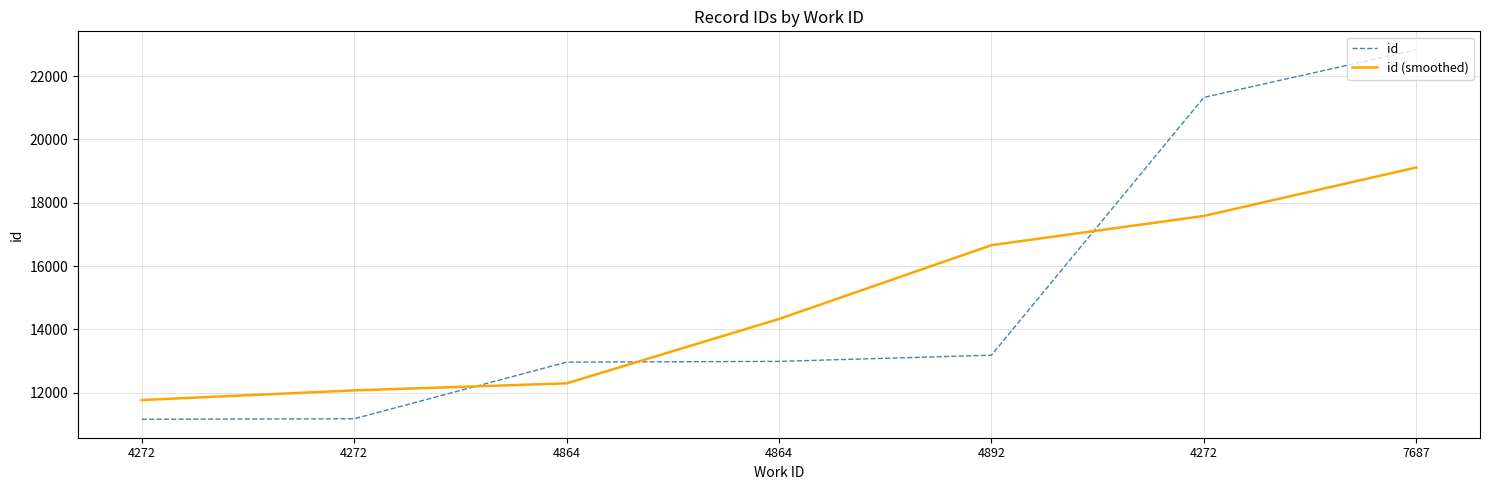

What is the difference between the id (smoothed) values at 4892 and 4272?

924.0